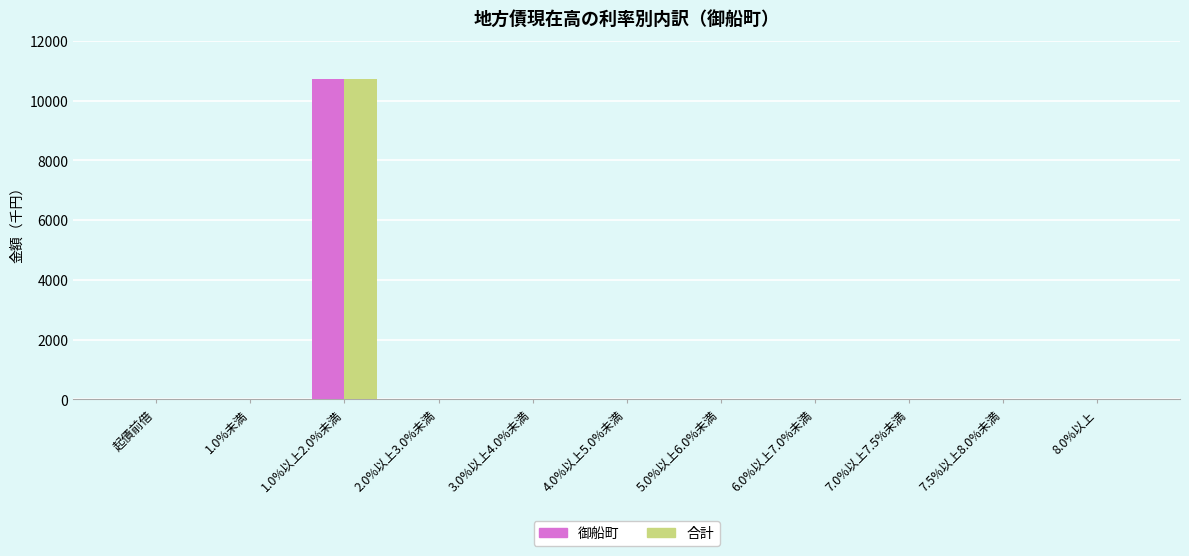

At which category is the sum across all series the highest?

1.0%以上2.0%未満